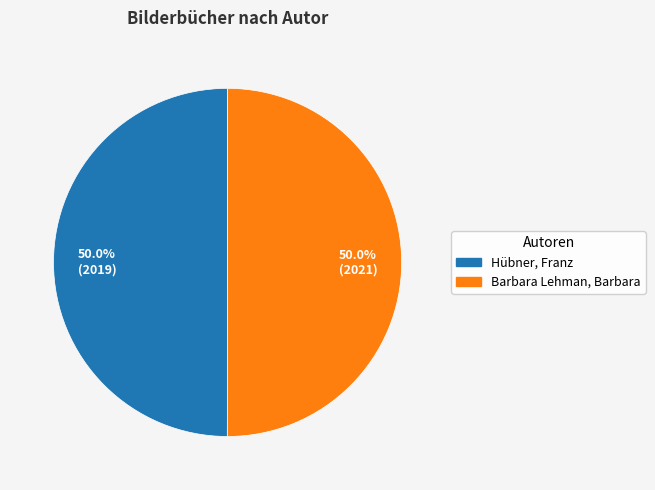

How much of the chart is everything except Barbara Lehman, Barbara?

50.0%